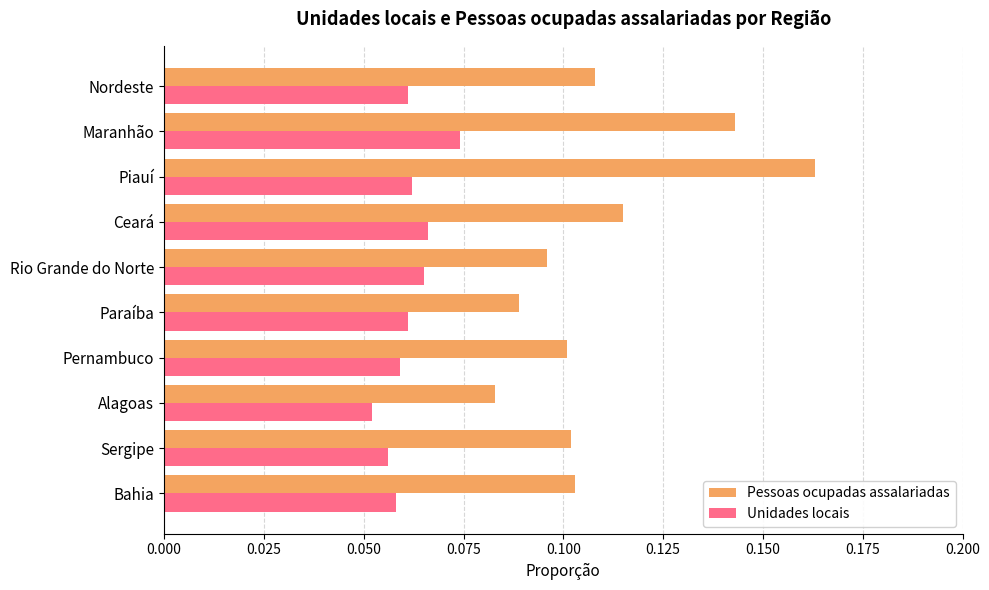

What are all the series names shown in the legend?

Pessoas ocupadas assalariadas, Unidades locais